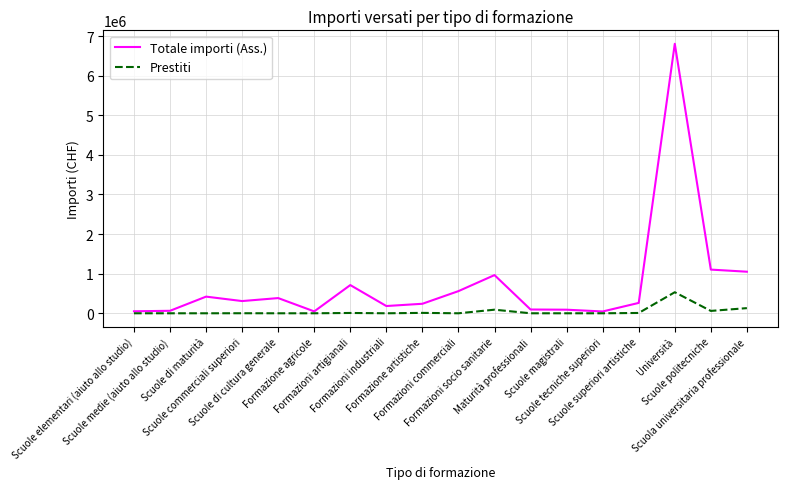

What position from the right is Università?

3